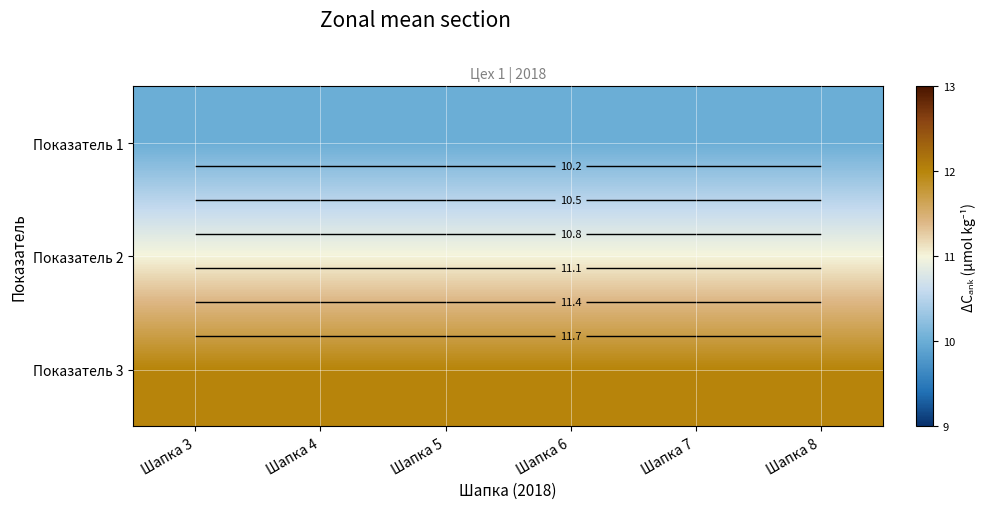

The value of Показатель 3 at Шапка 3 is 12. True or false?

True